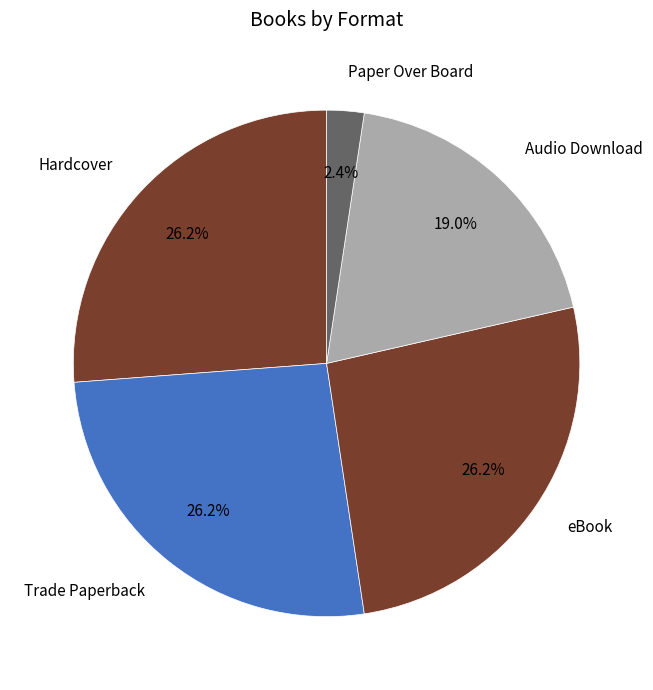

What percentage do Audio Download and Trade Paperback together represent?

45.2%